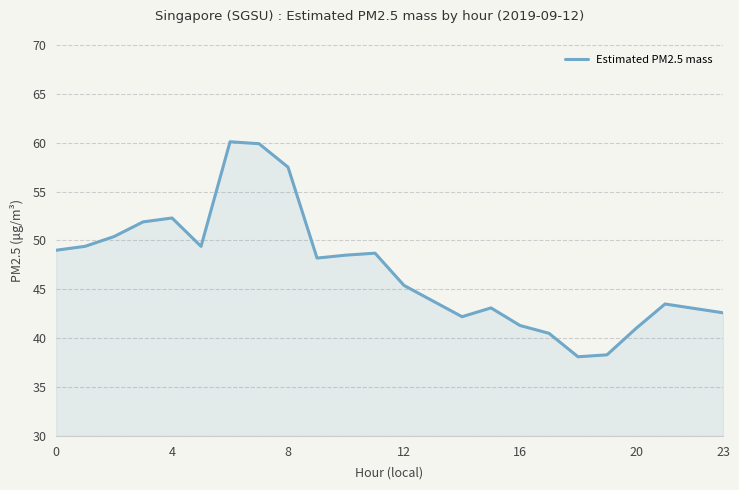

What is the smallest value displayed?

38.1